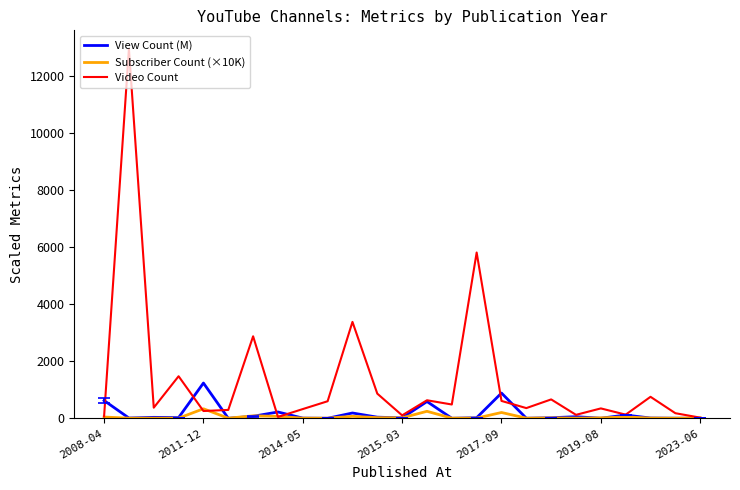

In Video Count, how many points are higher than both neighbors (excluding endpoints)?

9